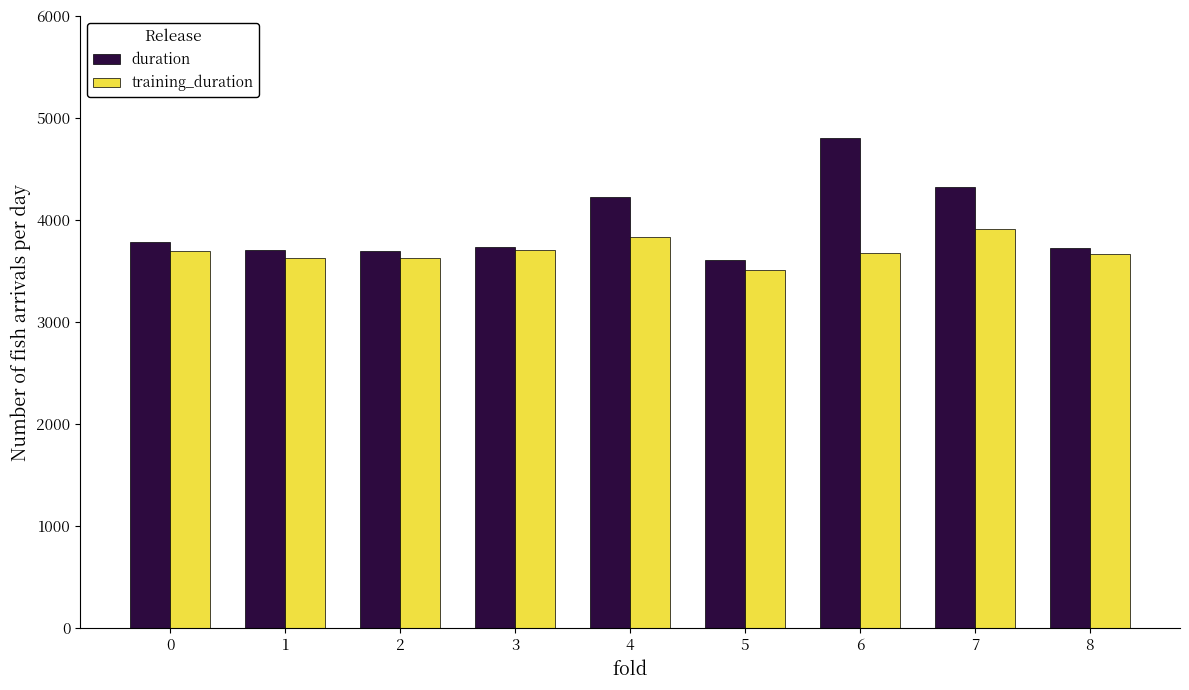

Which series has the largest total across all categories?

duration